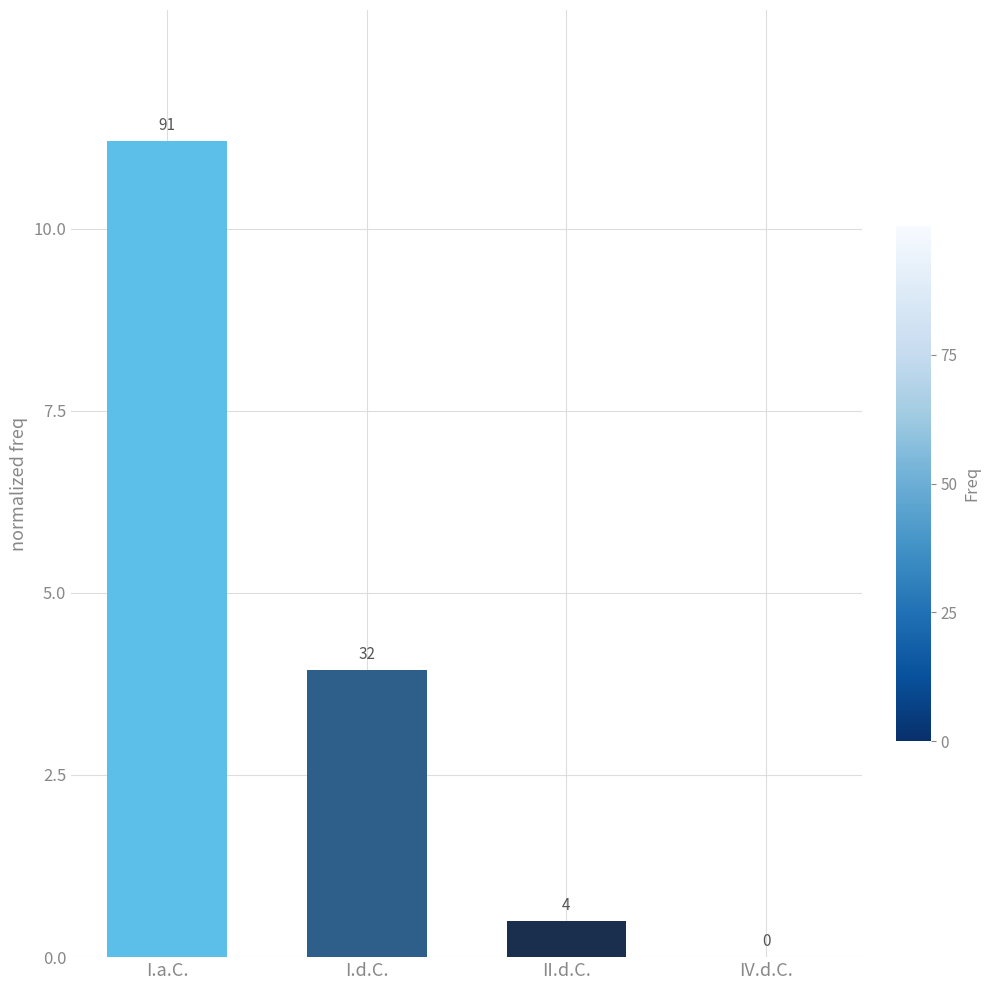

Between IV.d.C. and I.a.C., which is larger?

I.a.C.